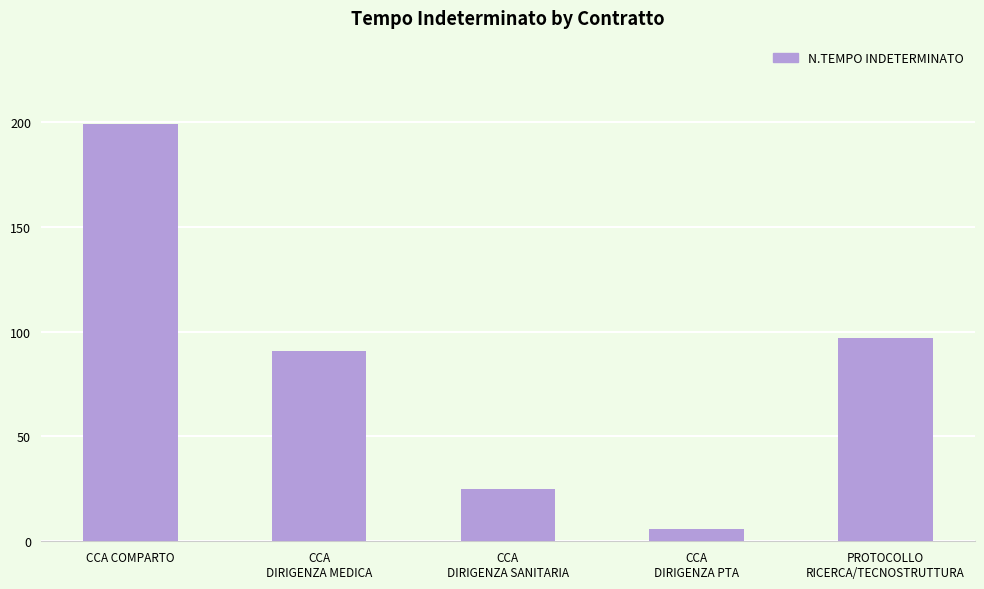

Read the value at CCA COMPARTO.

199